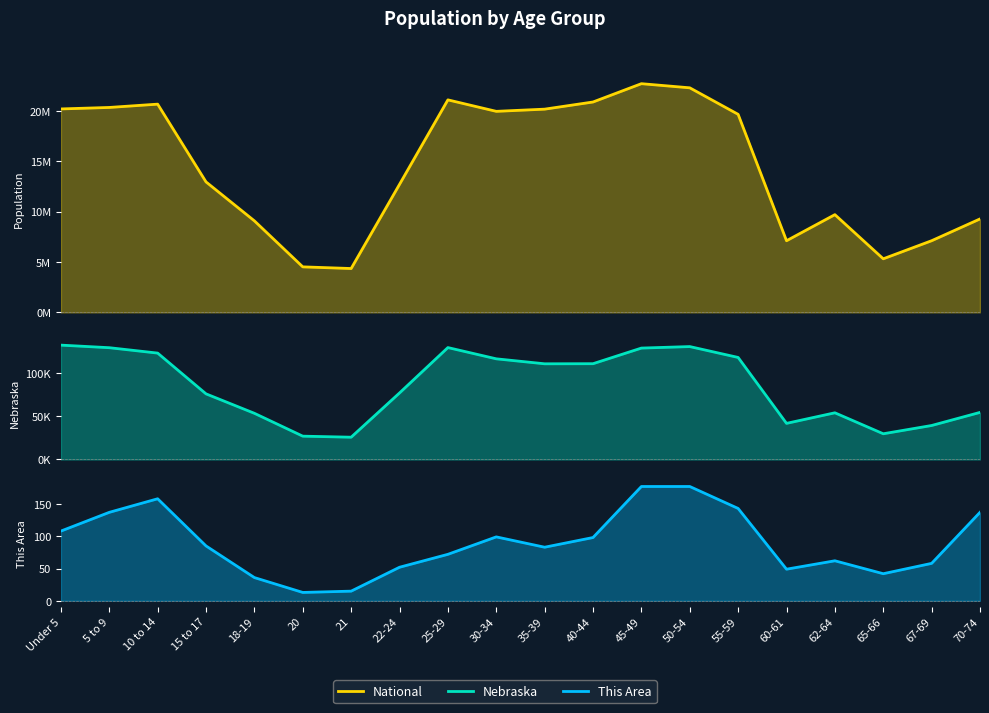

What are all the series names shown in the legend?

National, Nebraska, This Area